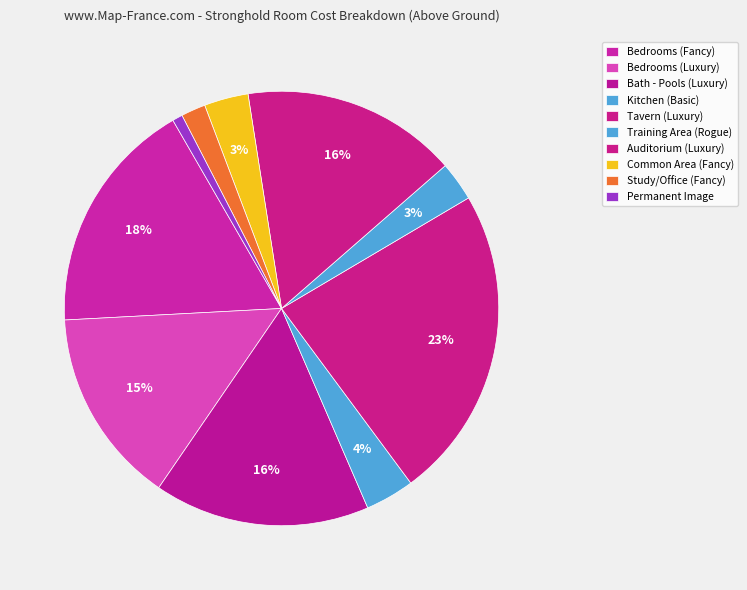

How many segments does this pie chart have?

10